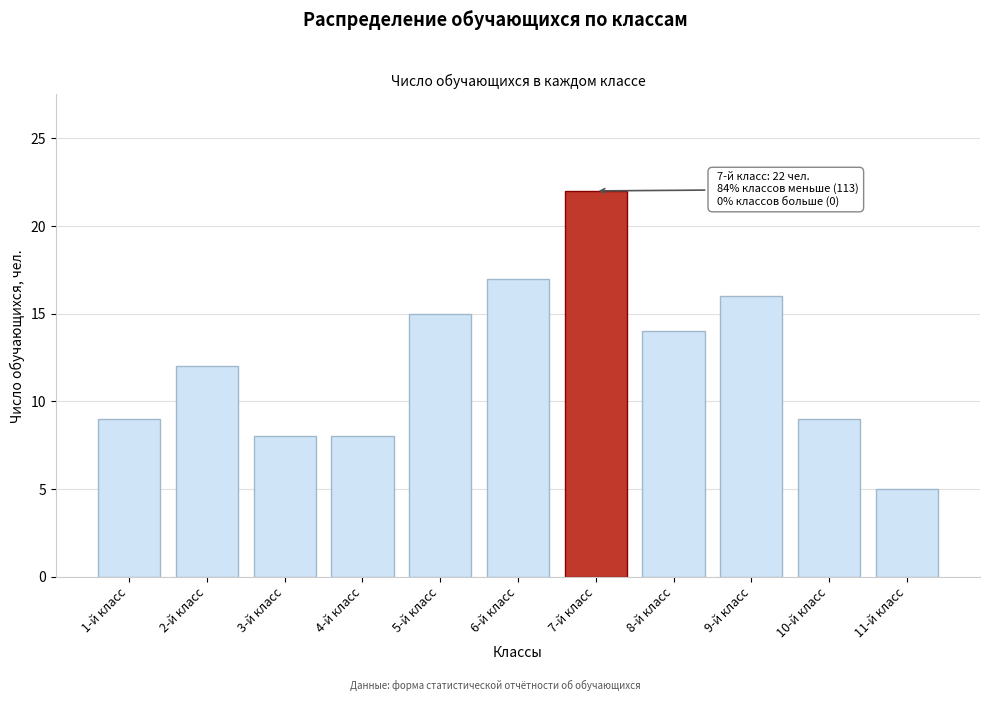

Reading right to left, what are all the values shown in this chart?

5	9	16	14	22	17	15	8	8	12	9